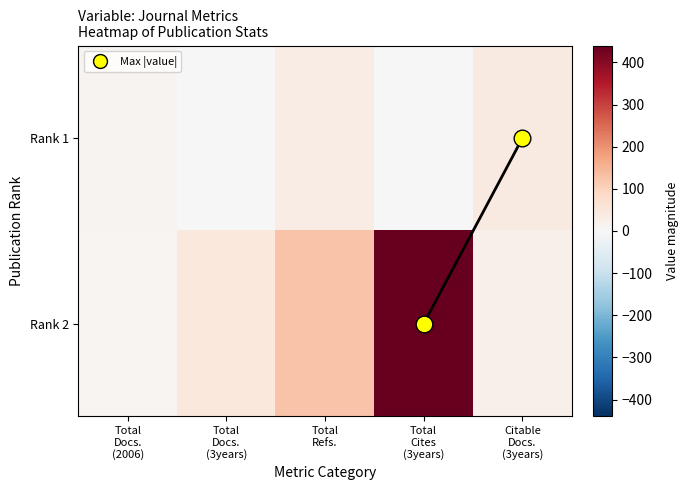

At which category does the chart reach its minimum across all series?

Total
Docs.
(3years)